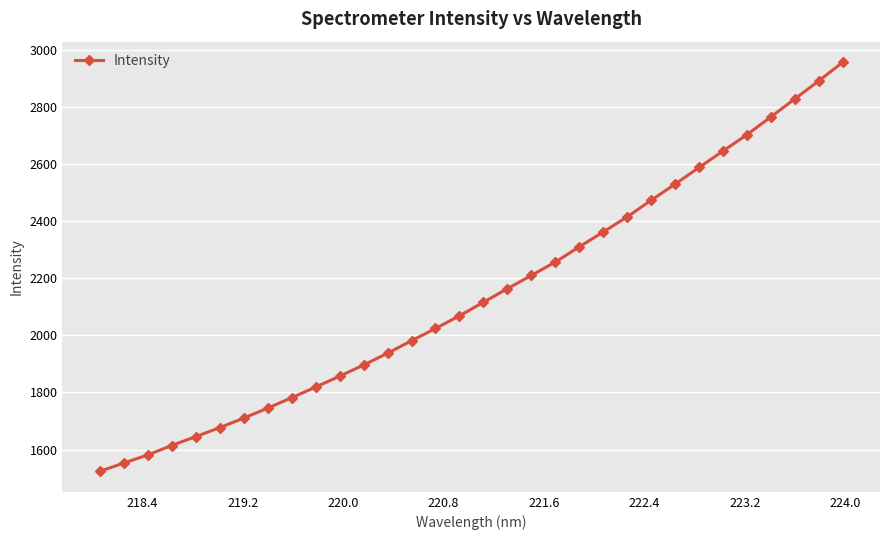

What is the smallest value displayed?

1523.5